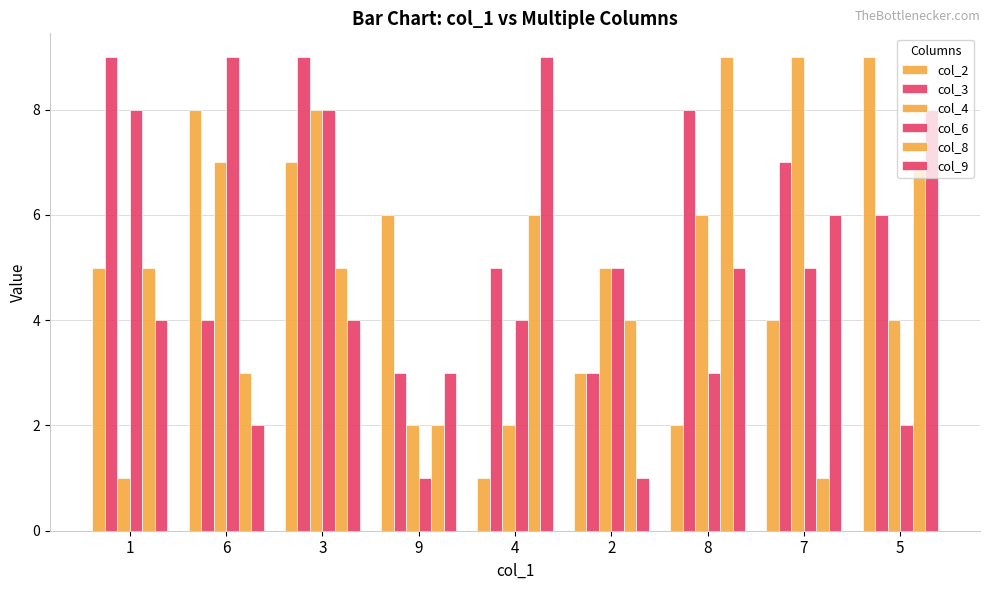

What value does the col_3 series have at 1?

9